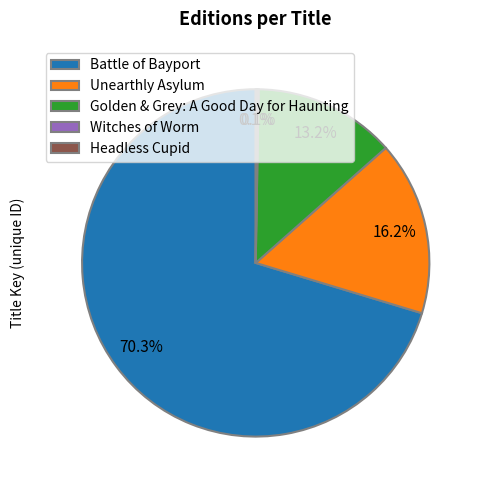

The Golden & Grey: A Good Day for Haunting slice represents 26% of the pie. True or false?

False